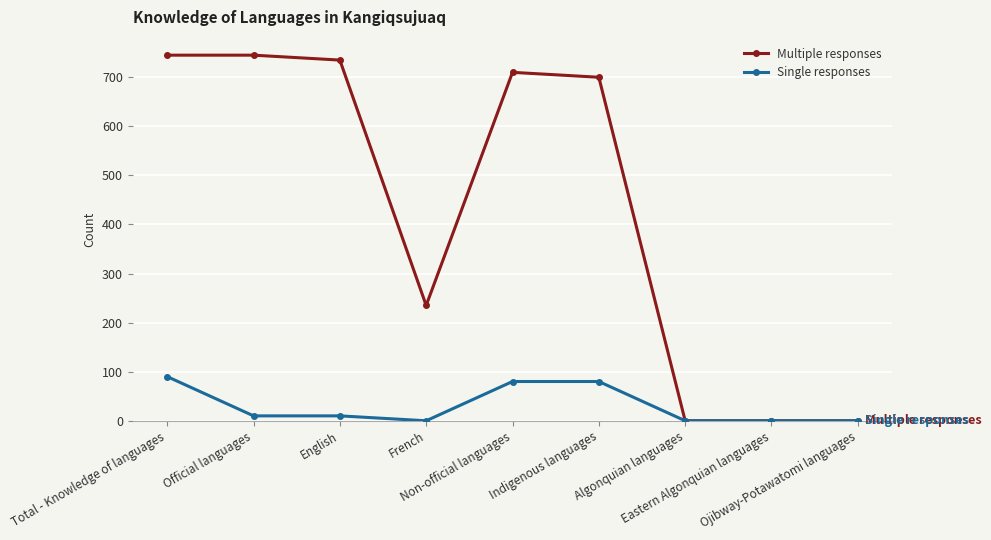

Rank the series by their maximum value, from lowest to highest.

Single responses, Multiple responses